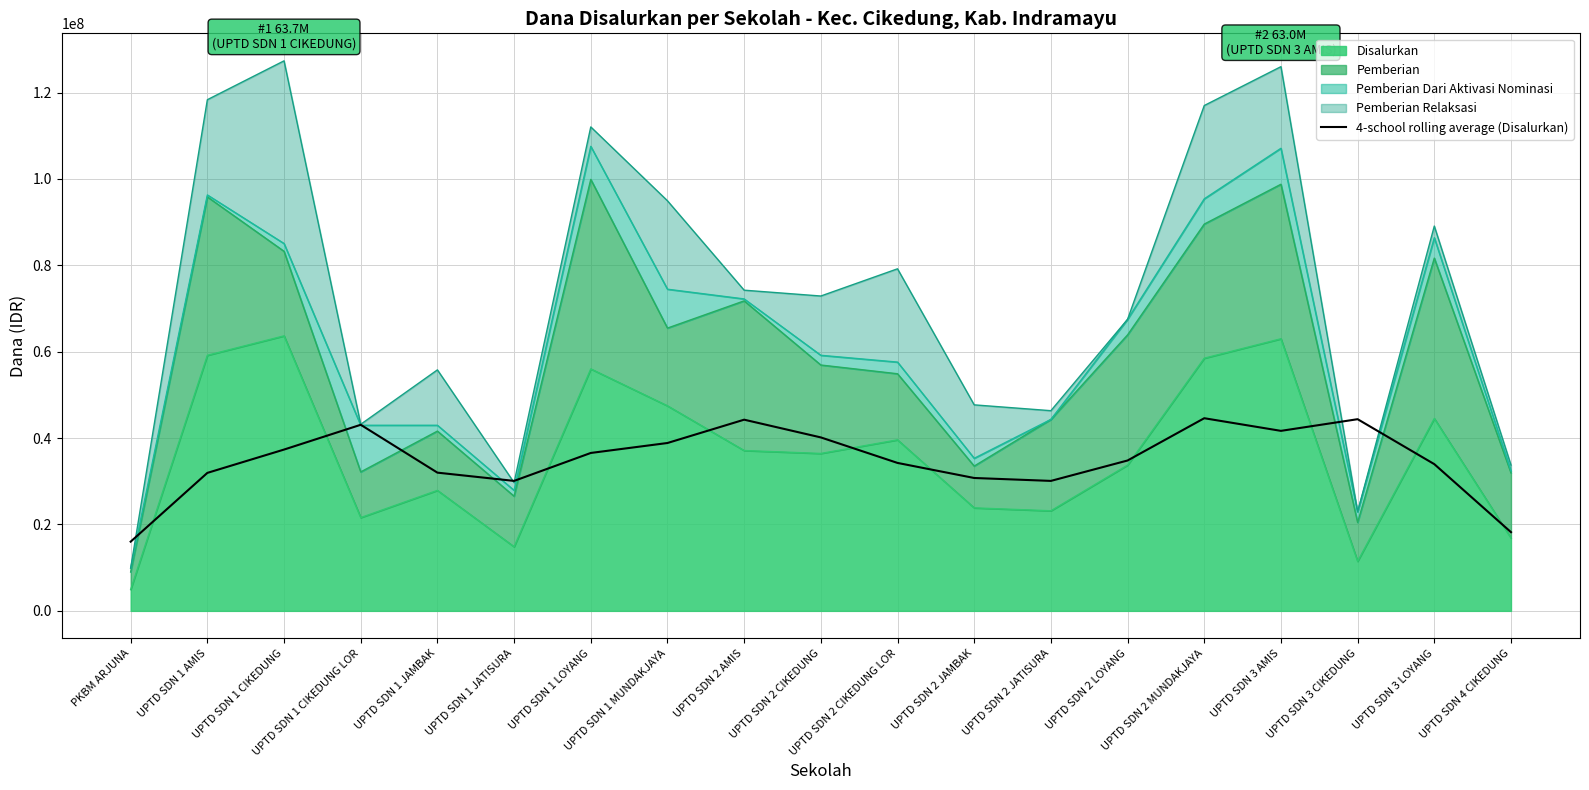

Does the chart have visible grid lines?

Yes